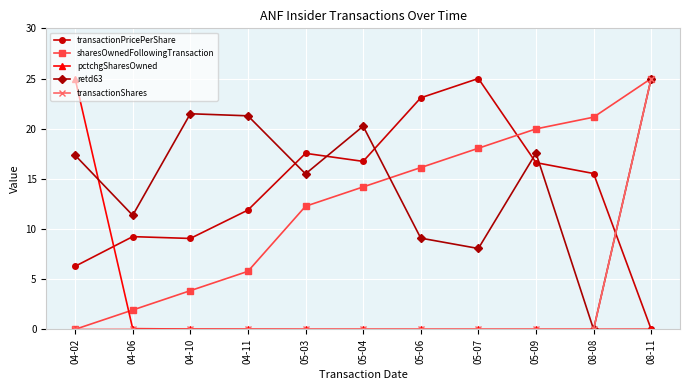

After their last crossing, which series has the higher values: retd63 or transactionPricePerShare?

retd63